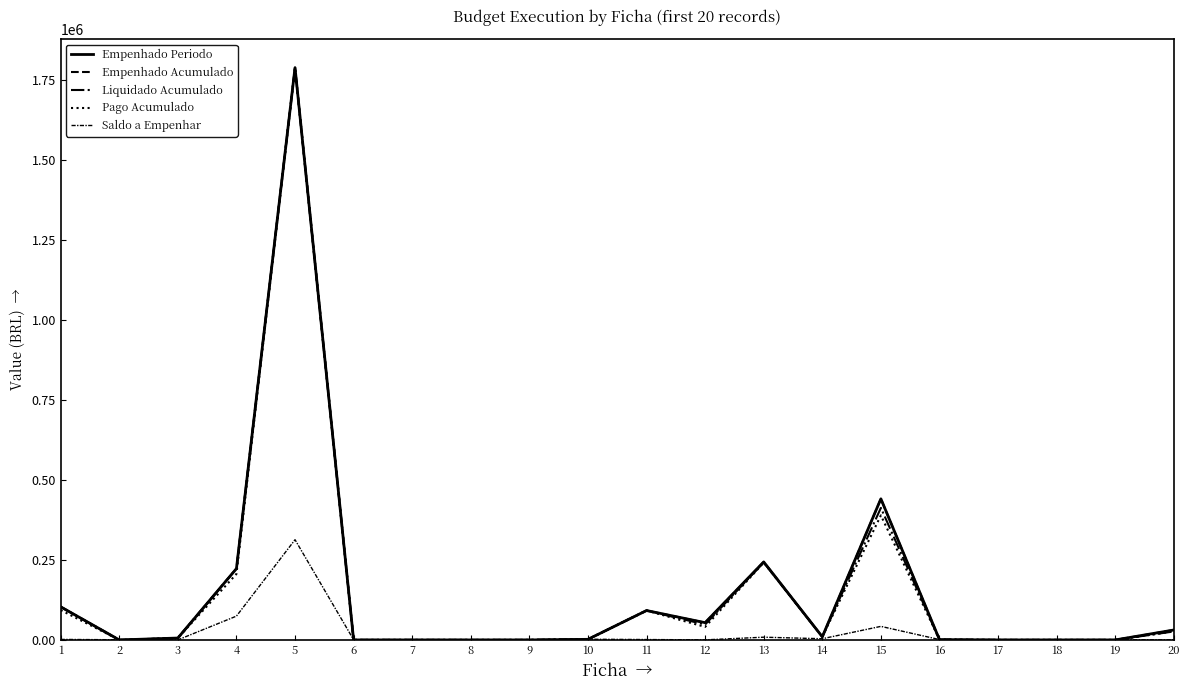

Which label corresponds to the smallest value in the chart?

2